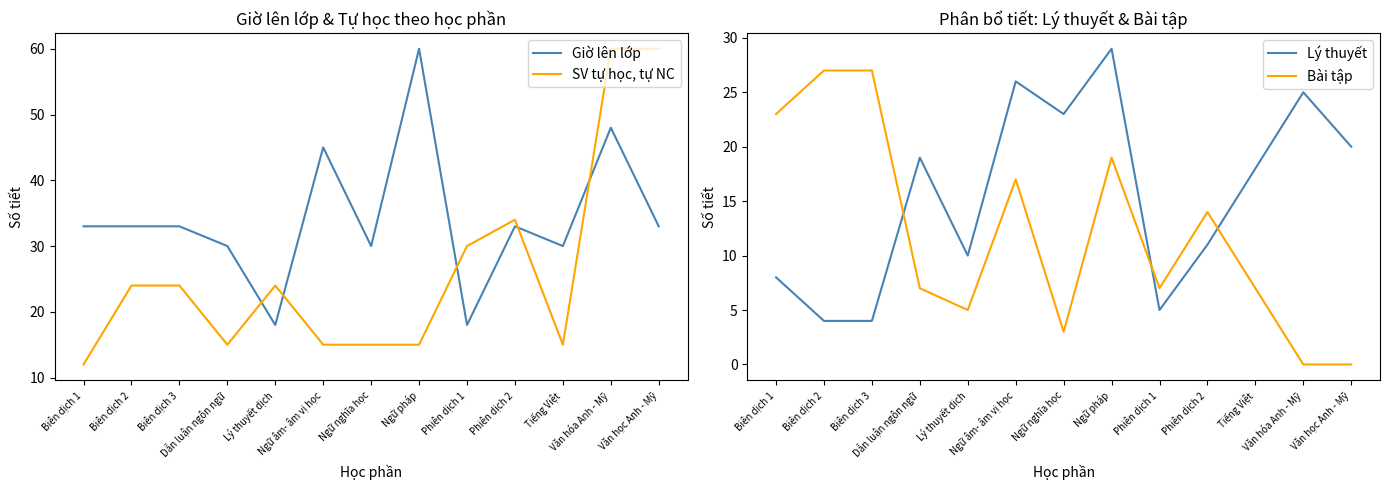

True or false: Bài tập has a value of 5 at Lý thuyết dịch.

True